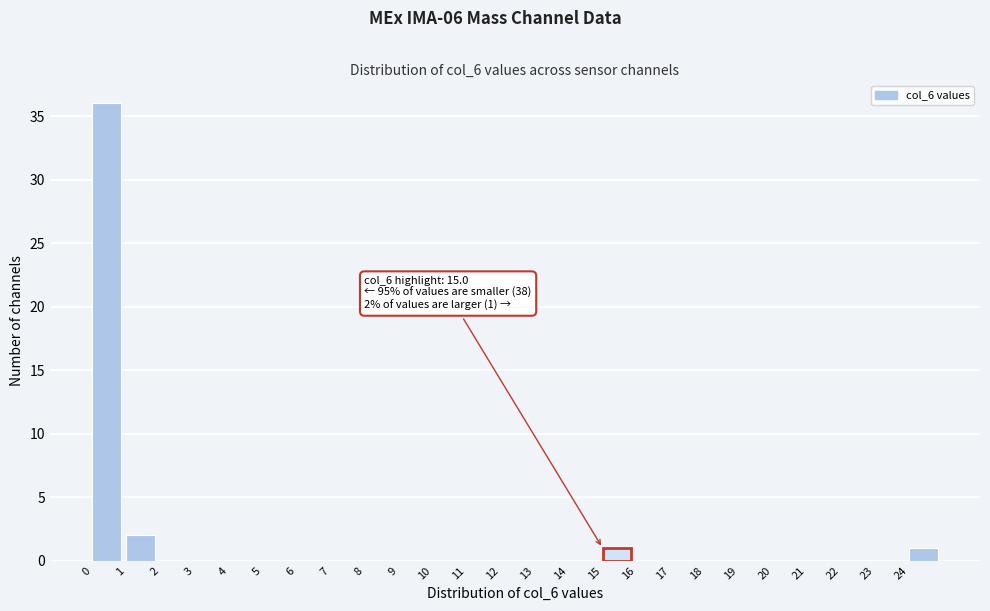

Which range on the x-axis has the tallest bar?

0 to 1